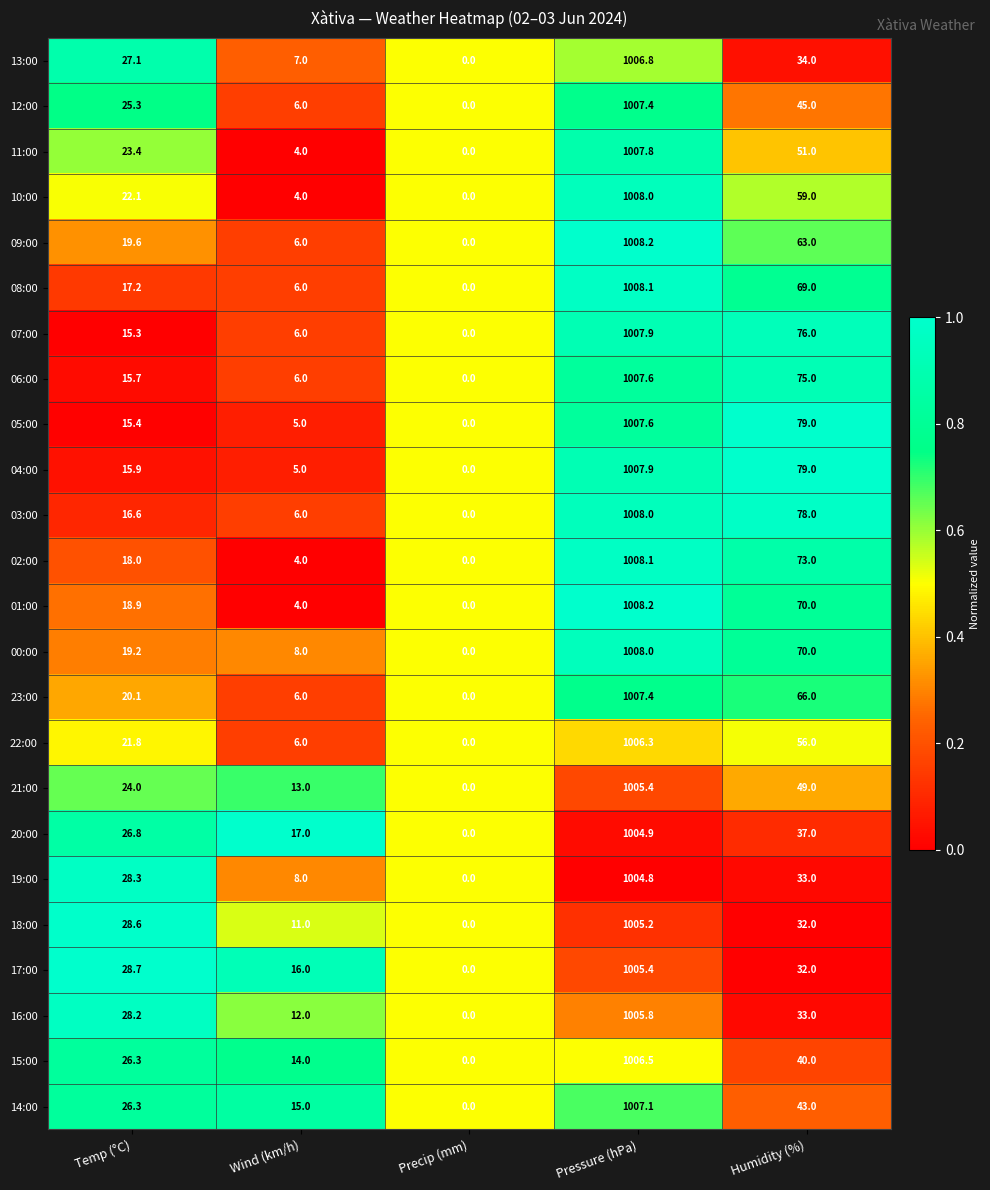

Is it true that 14:00 equals 17.0 at Humidity (%)?

False